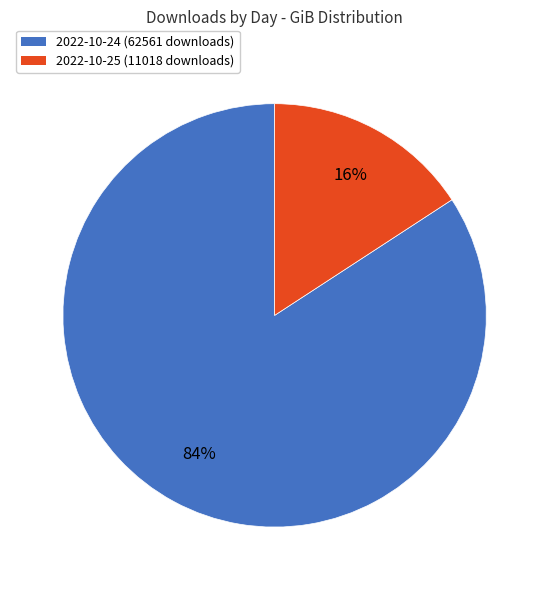

Is it true that 2022-10-24 (62561 downloads) is 98% of the pie?

False